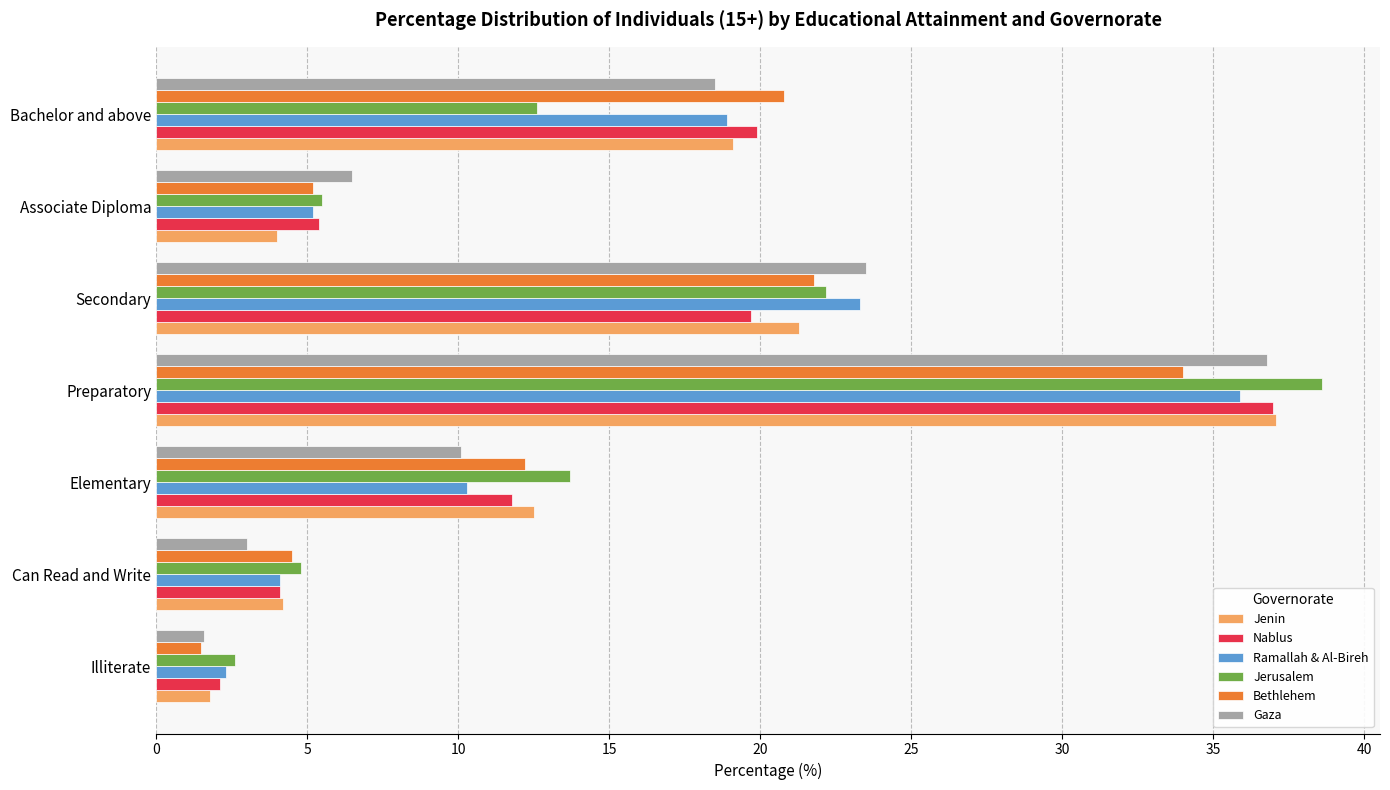

What is the difference between the second highest and second lowest values in the Jenin series?

17.3